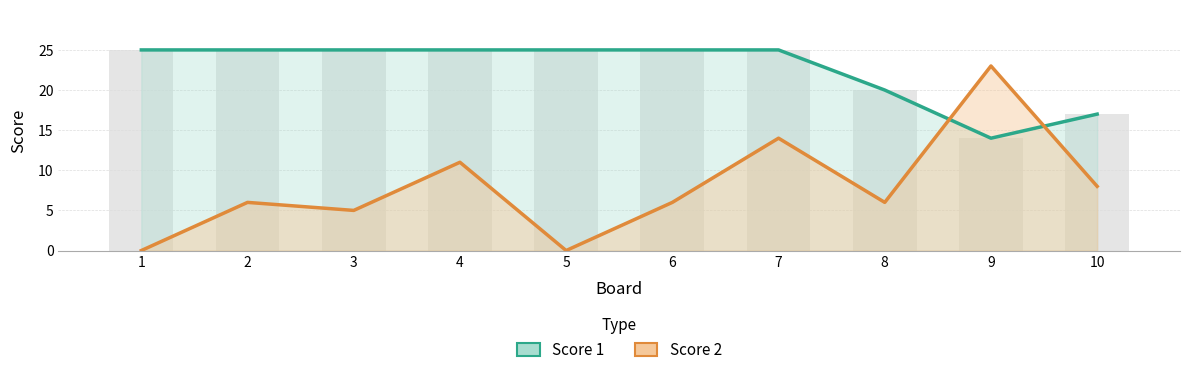

Rank the series by their maximum value, from lowest to highest.

Score 2, Score 1